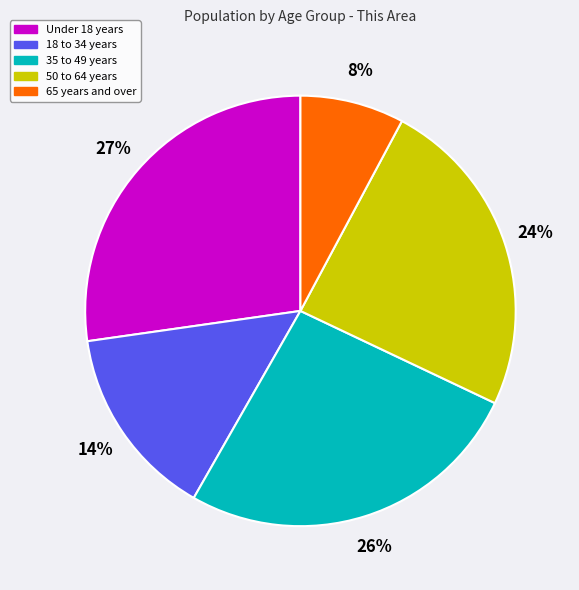

Is there a majority slice in this chart?

No